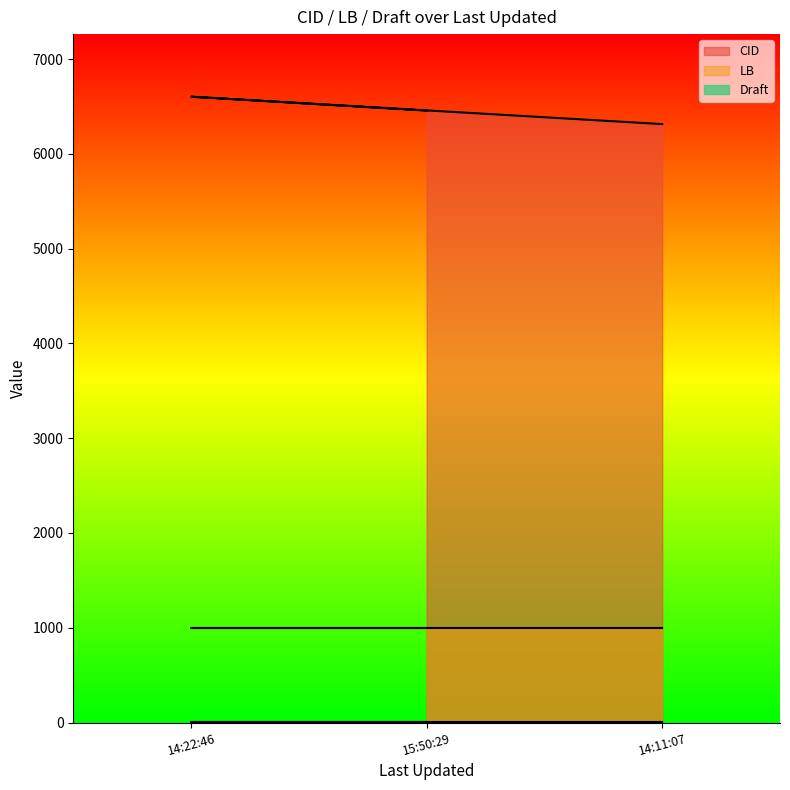

What is the label of the 1st point from the right?

2015-08-21 14:11:07